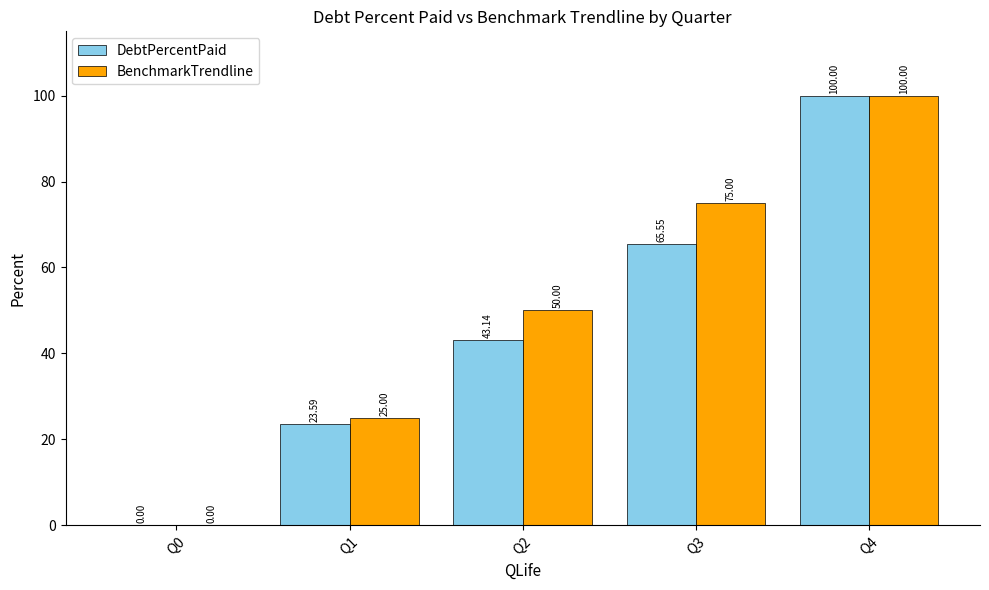

Is the value of BenchmarkTrendline at Q0 greater than the value of DebtPercentPaid at Q1?

No